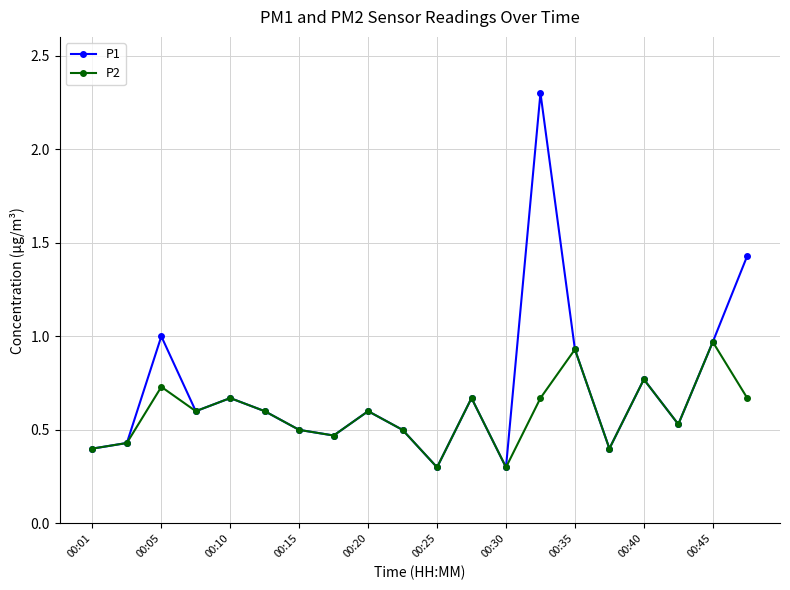

Rank the series by their maximum value, from highest to lowest.

P1, P2